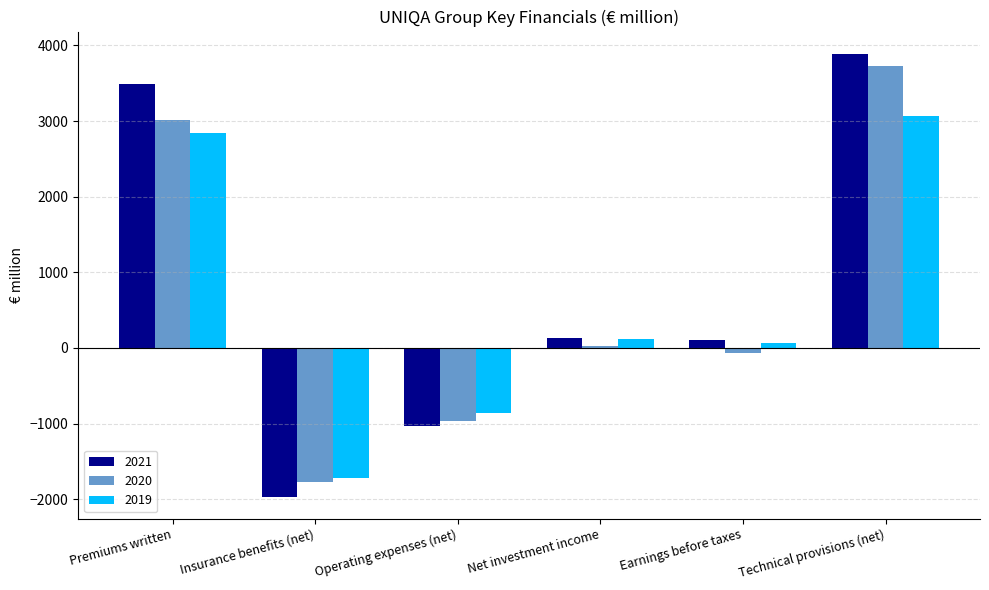

Which series has the largest range (max minus min)?

2021